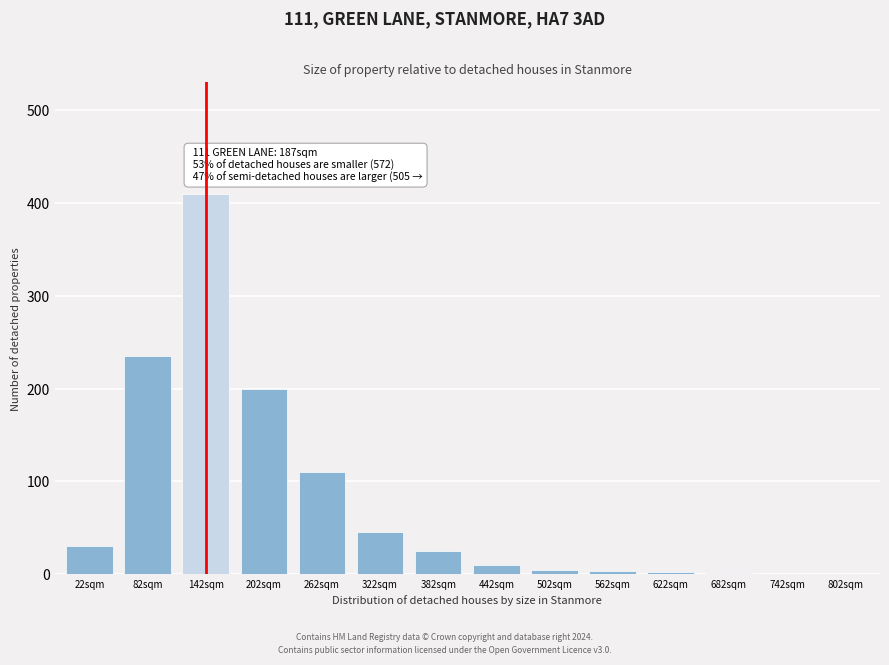

What is the sum of all values?

1076